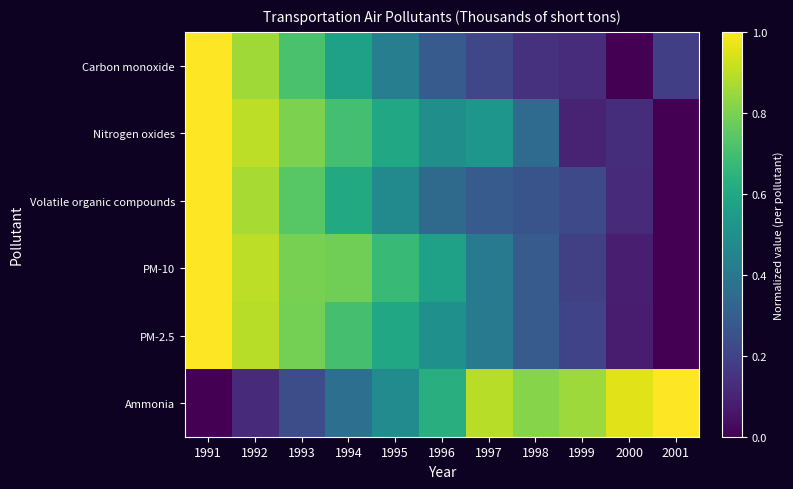

Reading left to right, what are all the values shown in this chart?

Carbon monoxide: 1991=1.0	1992=0.9	1993=0.7	1994=0.6	1995=0.4	1996=0.3	1997=0.2	1998=0.1	1999=0.1	2000=0.0	2001=0.2
Nitrogen oxides: 1991=1.0	1992=0.9	1993=0.8	1994=0.7	1995=0.6	1996=0.5	1997=0.5	1998=0.3	1999=0.1	2000=0.1	2001=0.0
Volatile organic compounds: 1991=1.0	1992=0.9	1993=0.7	1994=0.6	1995=0.5	1996=0.3	1997=0.3	1998=0.3	1999=0.2	2000=0.1	2001=0.0
PM-10: 1991=1.0	1992=0.9	1993=0.8	1994=0.8	1995=0.7	1996=0.6	1997=0.4	1998=0.3	1999=0.2	2000=0.1	2001=0.0
PM-2.5: 1991=1.0	1992=0.9	1993=0.8	1994=0.7	1995=0.6	1996=0.5	1997=0.4	1998=0.3	1999=0.2	2000=0.1	2001=0.0
Ammonia: 1991=0.0	1992=0.1	1993=0.2	1994=0.4	1995=0.5	1996=0.6	1997=0.9	1998=0.8	1999=0.9	2000=1.0	2001=1.0